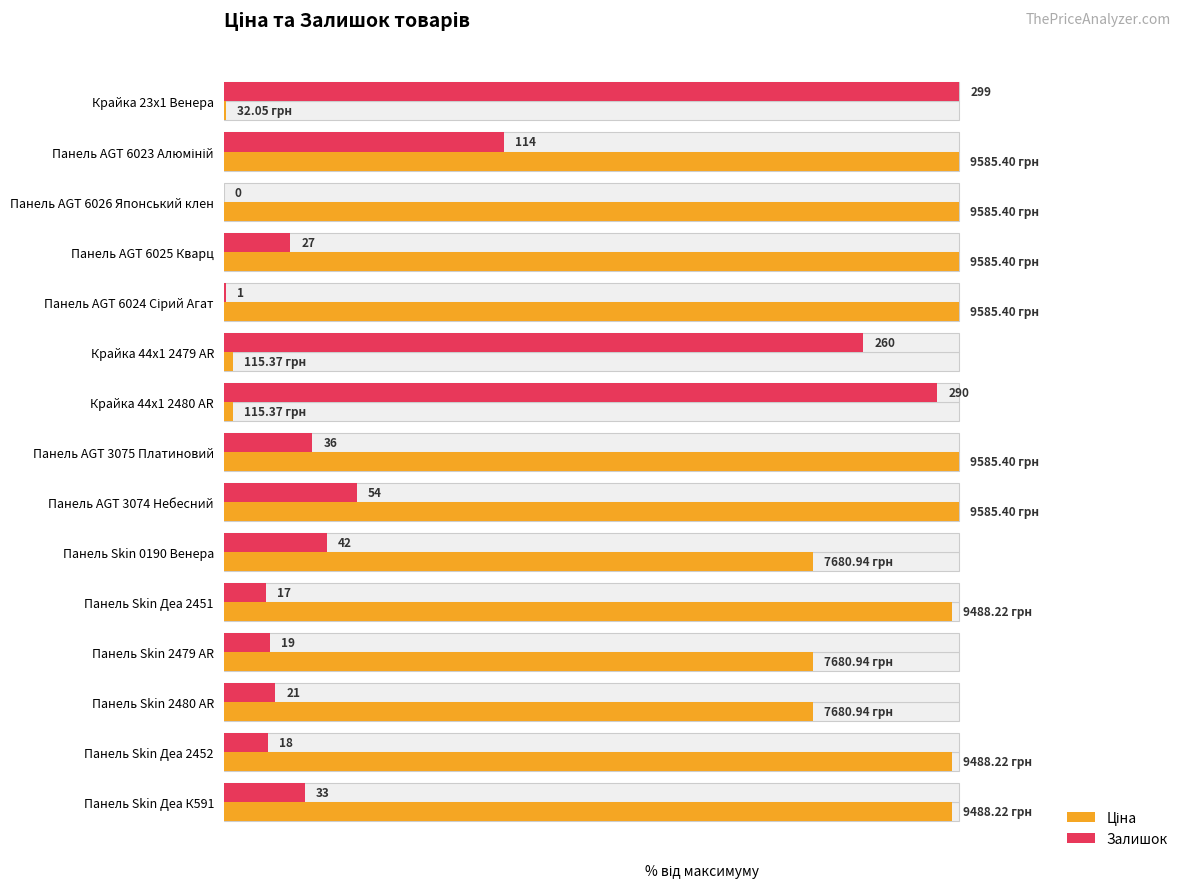

What is the difference between the second highest and second lowest values in the Ціна series?

98.8